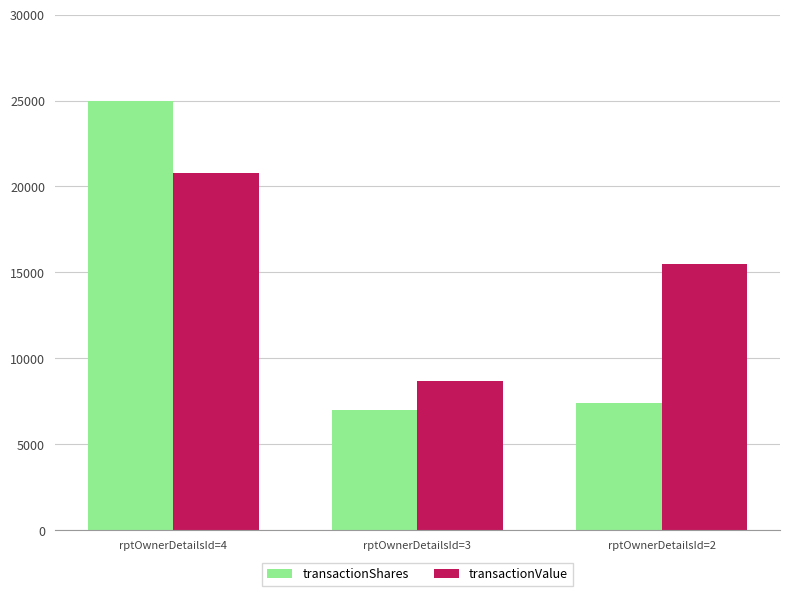

Reading left to right, extract all data points from this chart.

transactionShares: 25000	6988	7400
transactionValue: 20778	8677	15481